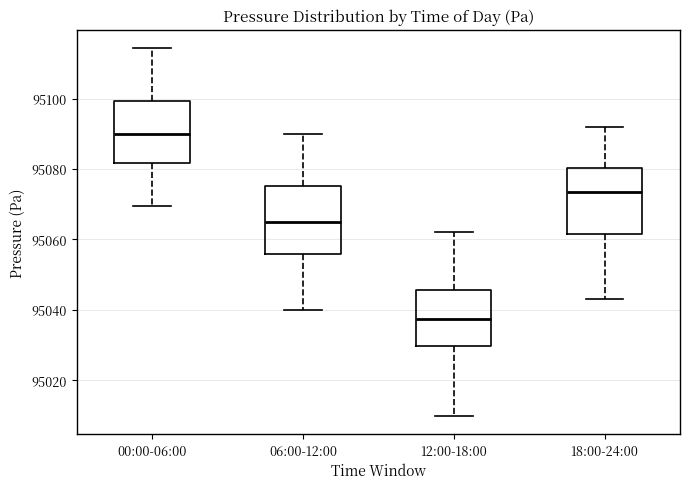

Which box has the lowest median line?

12:00-18:00